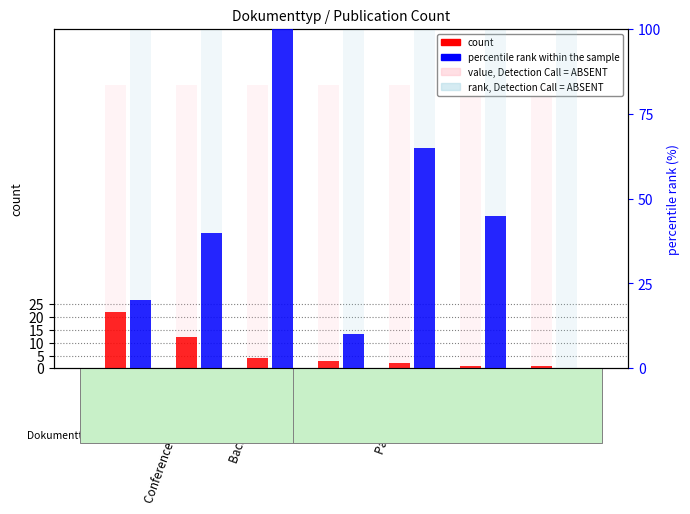

Which category has the lowest value across all series?

Review